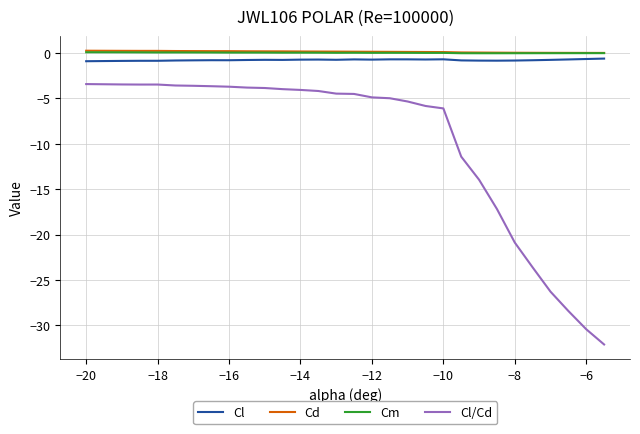

Does the chart have visible grid lines?

Yes